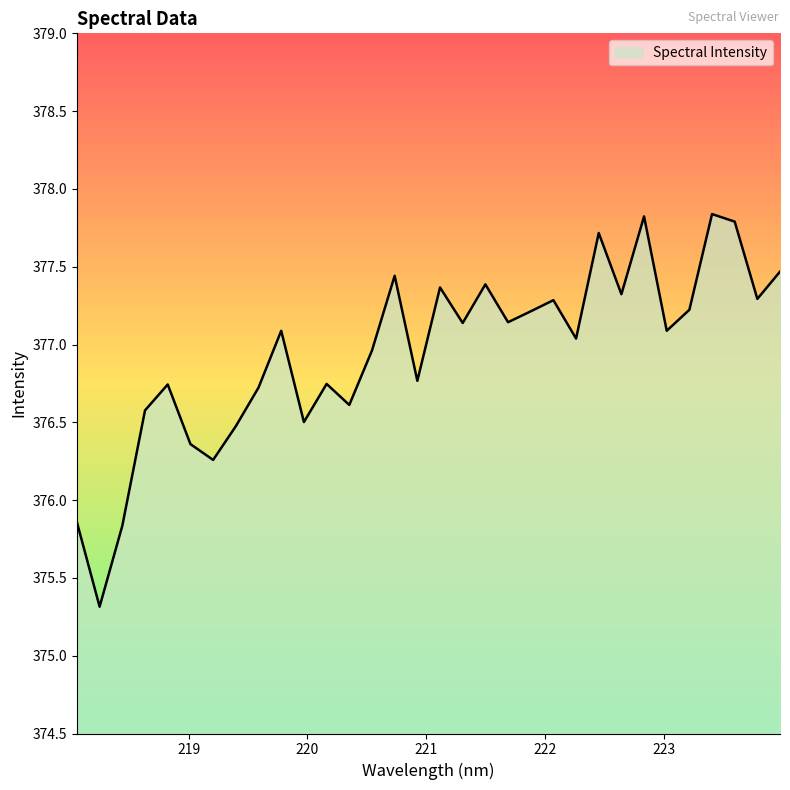

What is the difference between the maximum and minimum values?

2.5